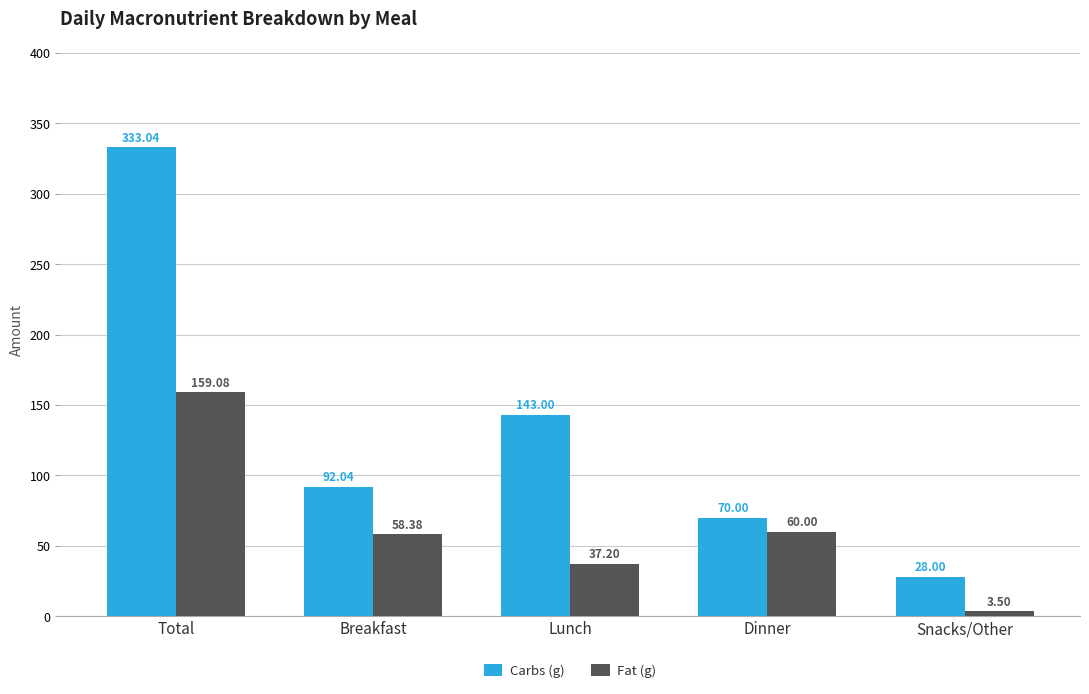

Which series has the widest spread of values?

Carbs (g)